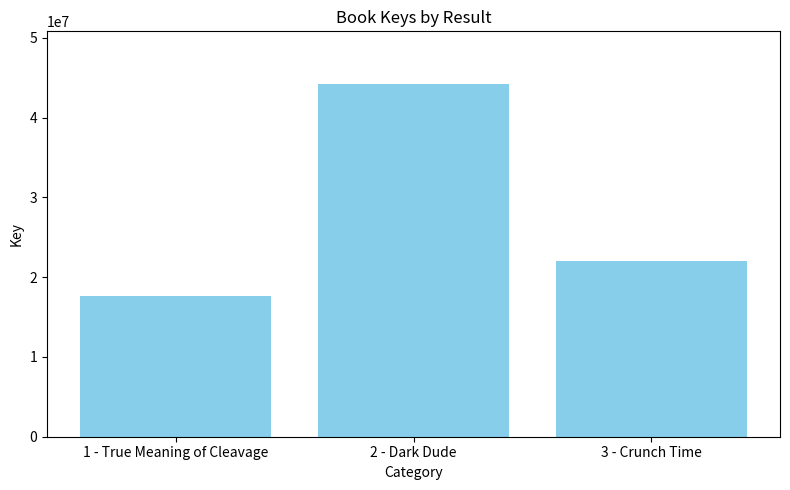

What is the greatest value displayed?

44172924